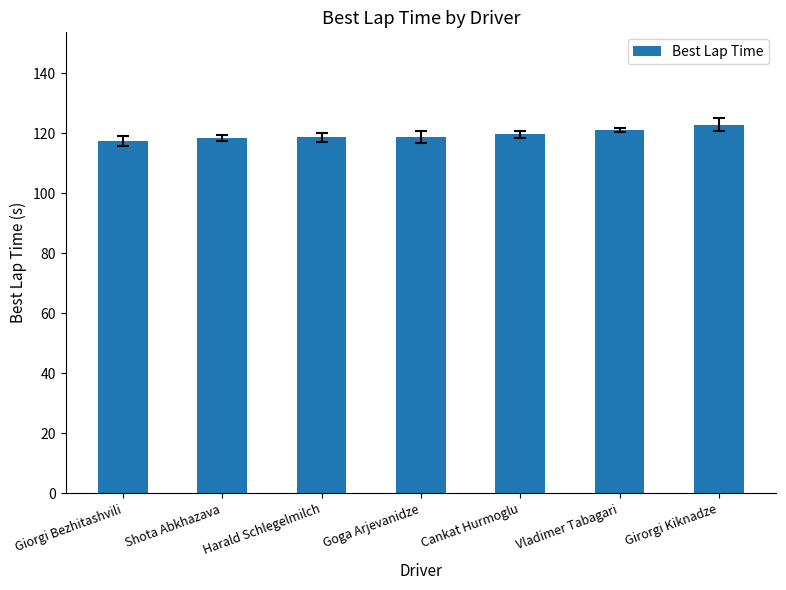

What is the ratio of the value at Giorgi Bezhitashvili to the value at Girorgi Kiknadze?

1.0